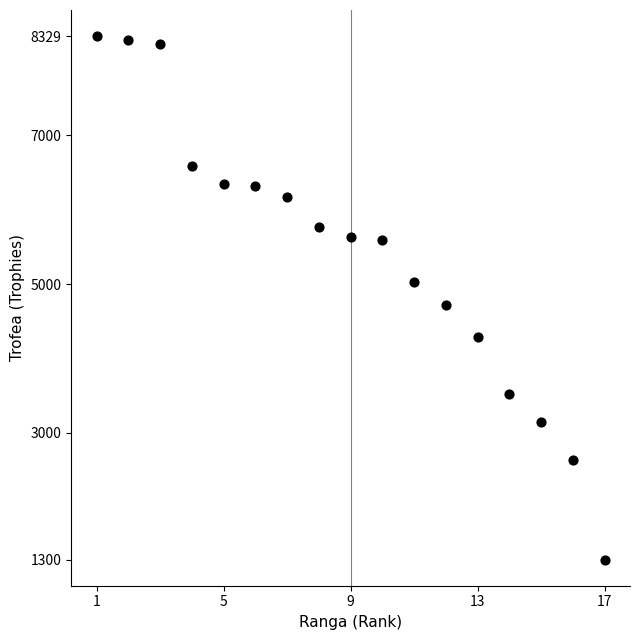

What Y value in the scatter plot is closest to 4814?

4723